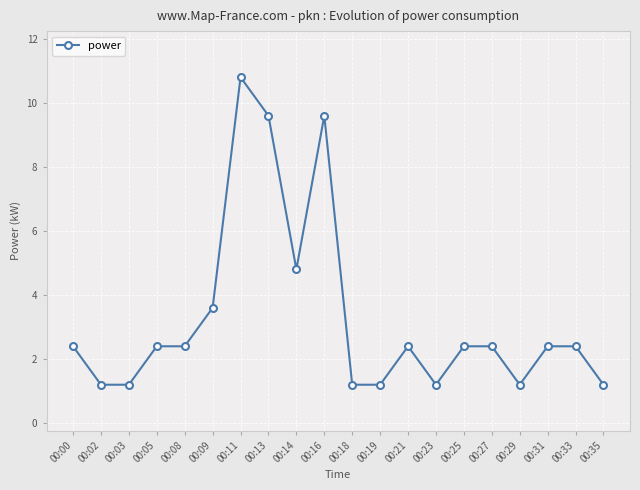

What is the maximum value shown in the chart?

10.8